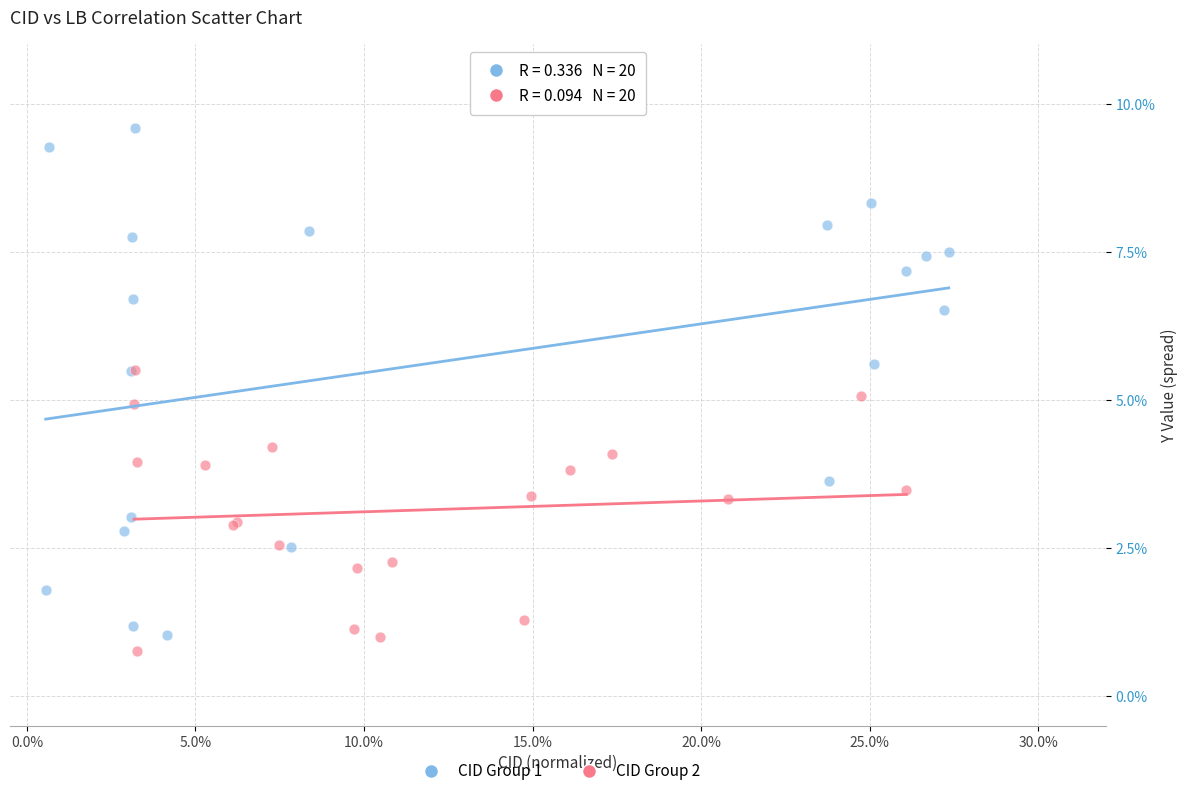

Which series has the largest Y range (max minus min)?

CID Group 1